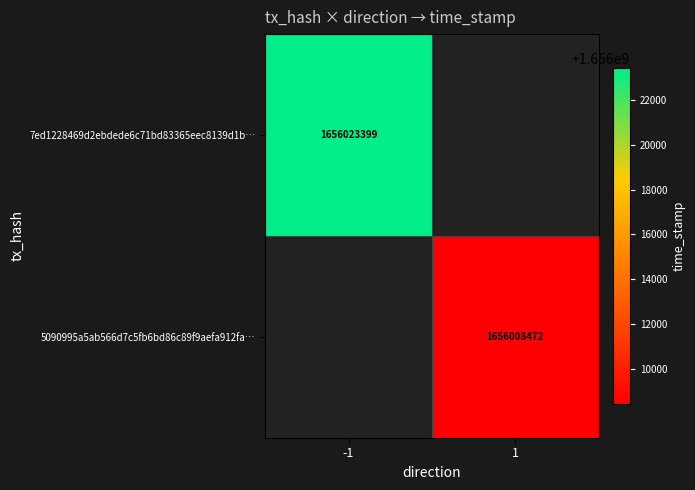

The value of 7ed1228469d2ebdede6c71bd83365eec8139d1b… at -1 is 1656023399. True or false?

True